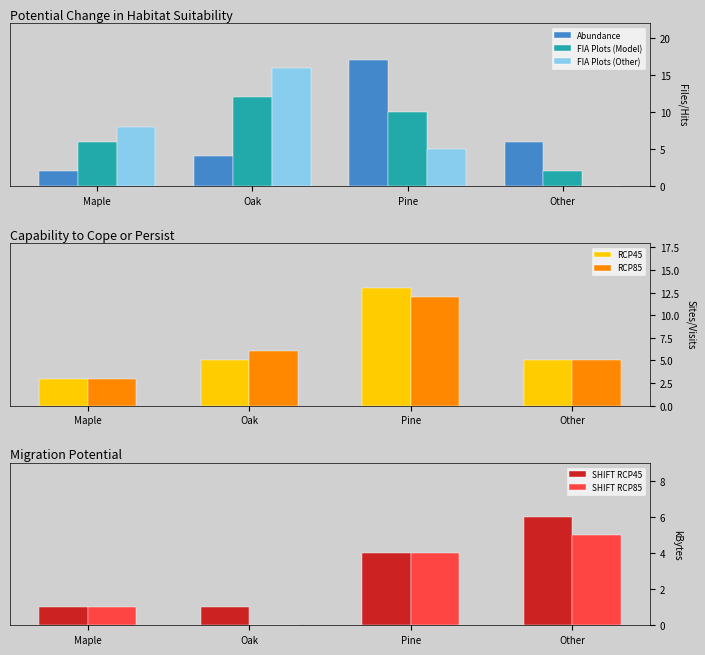

What is the minimum value for Abundance?

2